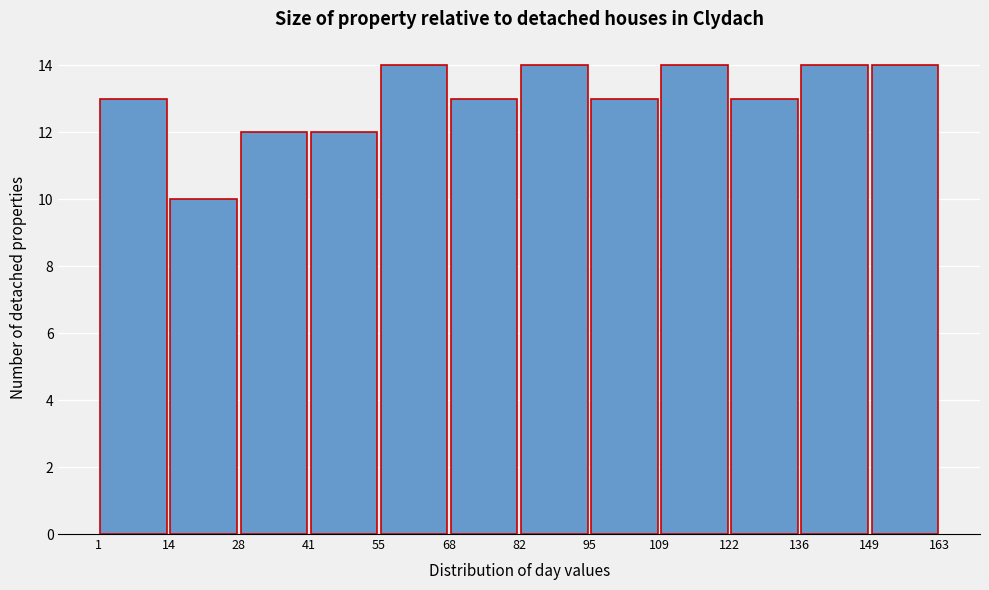

What is the height of the bar covering 41 to 55 on the x-axis? The values are not printed on the chart, so give them approximately, as read against the axis.

12